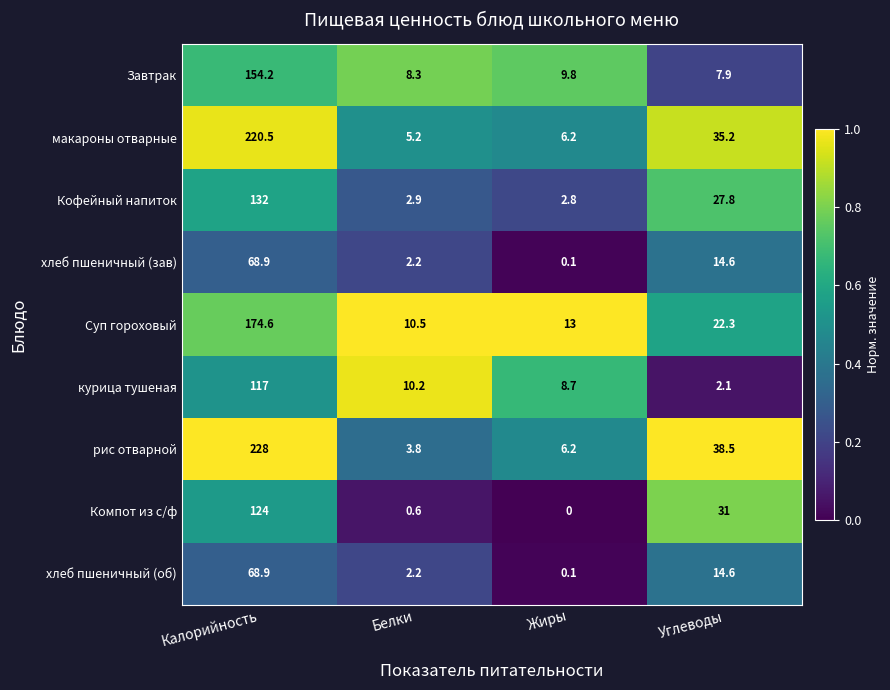

Is it true that Кофейный напиток equals 27.8 at Углеводы?

True